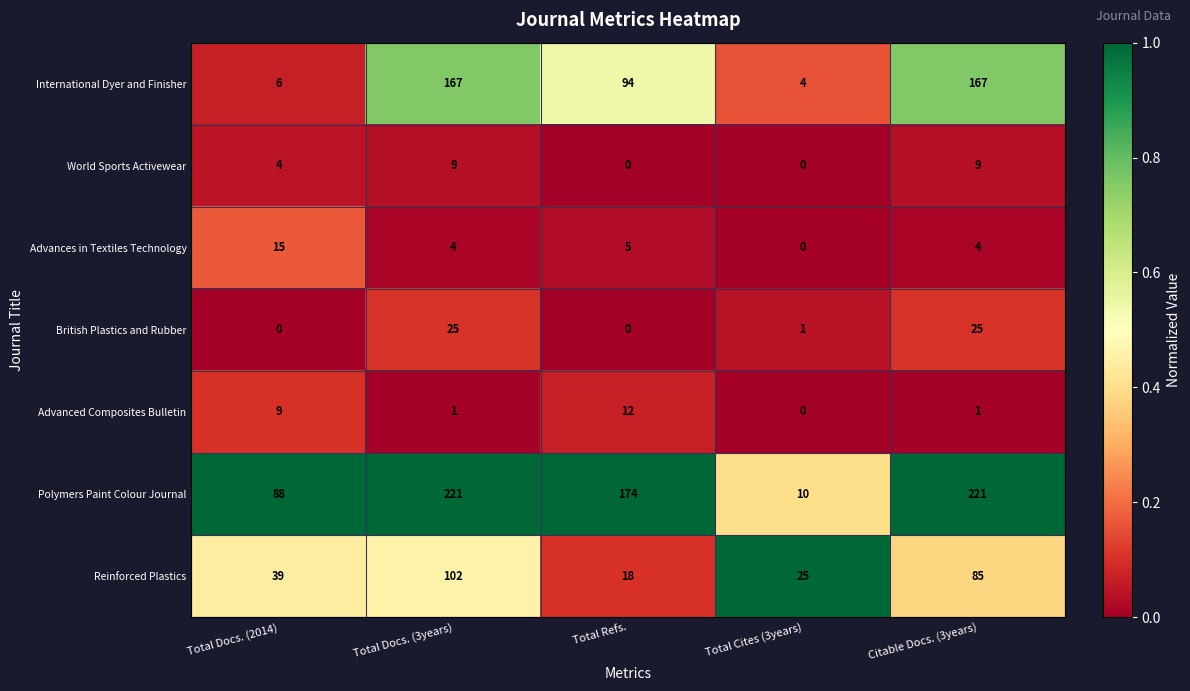

What is the sum of all World Sports Activewear values?

22